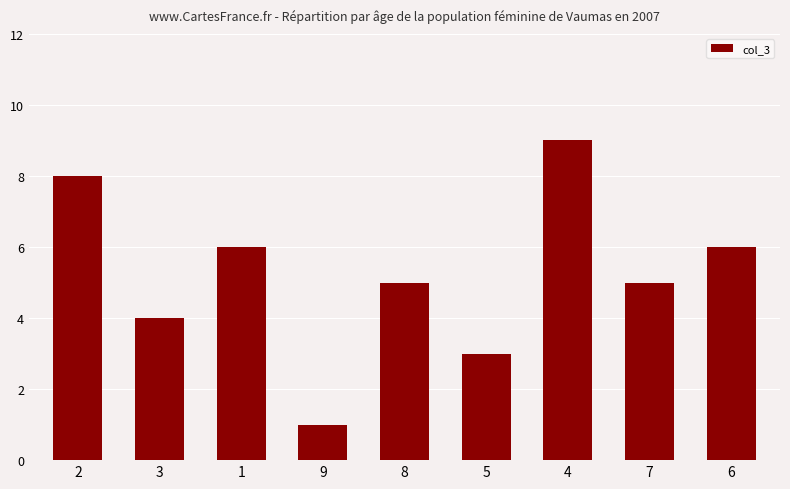

Reading right to left, what are all the values shown in this chart?

6=6	7=5	4=9	5=3	8=5	9=1	1=6	3=4	2=8